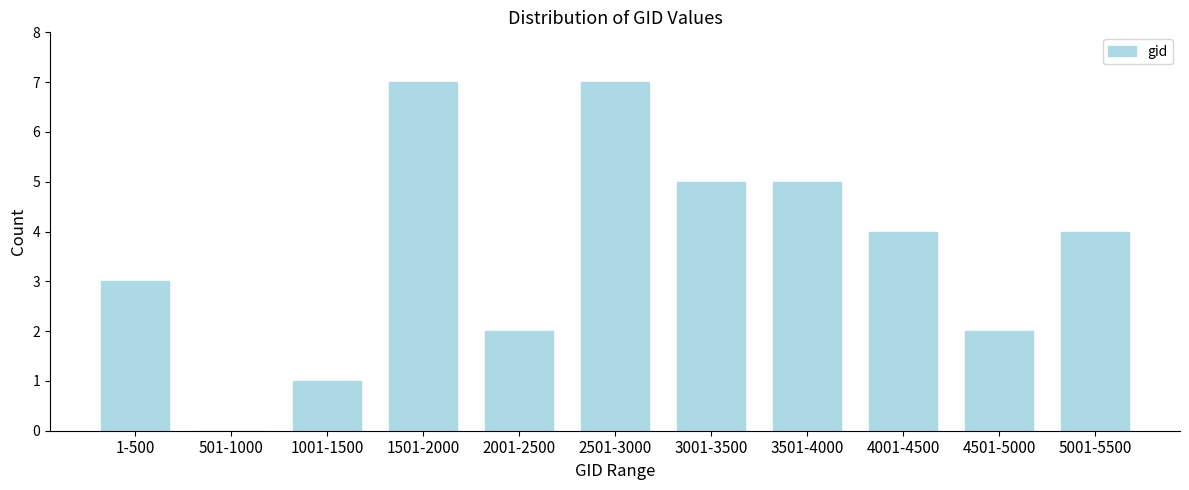

Reading left to right, transcribe all the data shown in this chart.

1-500=3	501-1000=0	1001-1500=1	1501-2000=7	2001-2500=2	2501-3000=7	3001-3500=5	3501-4000=5	4001-4500=4	4501-5000=2	5001-5500=4